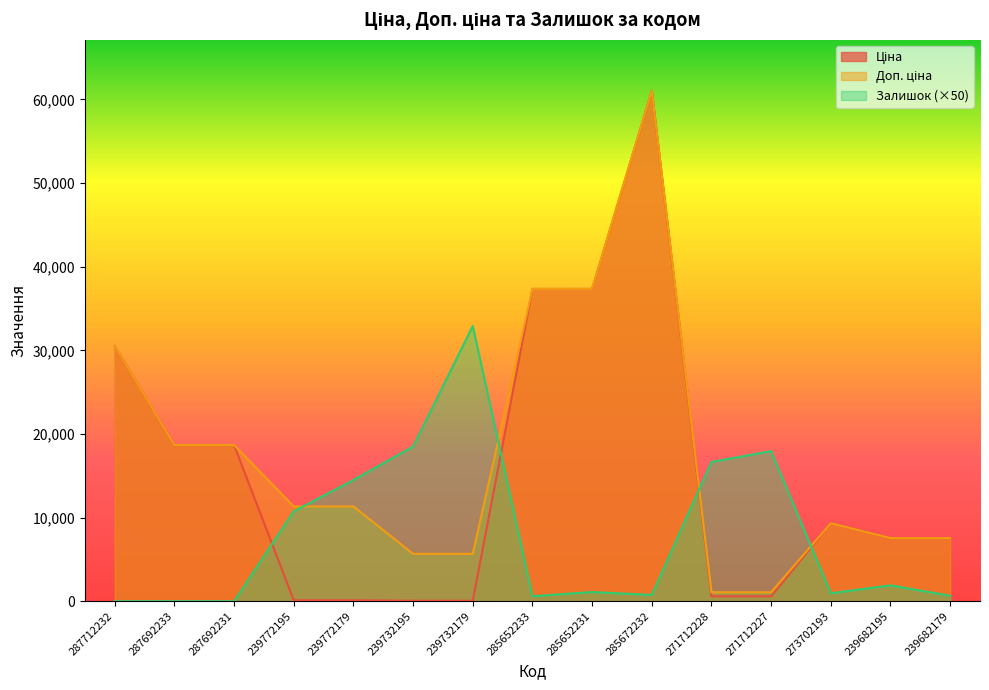

Reading right to left, extract all data points from this chart.

Ціна: 7545.9	7545.9	9321.4	586.0	586.0	61024.7	37343.0	37343.0	56.7	56.7	113.3	113.3	18671.5	18671.5	30512.3
Доп. ціна: 7545.9	7545.9	9321.4	1074.5	1074.5	61024.7	37343.0	37343.0	5667.0	5667.0	11334.0	11334.0	18671.5	18671.5	30512.3
Залишок: 650.0	1900.0	950.0	17950.0	16650.0	750.0	1100.0	600.0	32900.0	18500.0	14500.0	10750.0	0.0	0.0	0.0